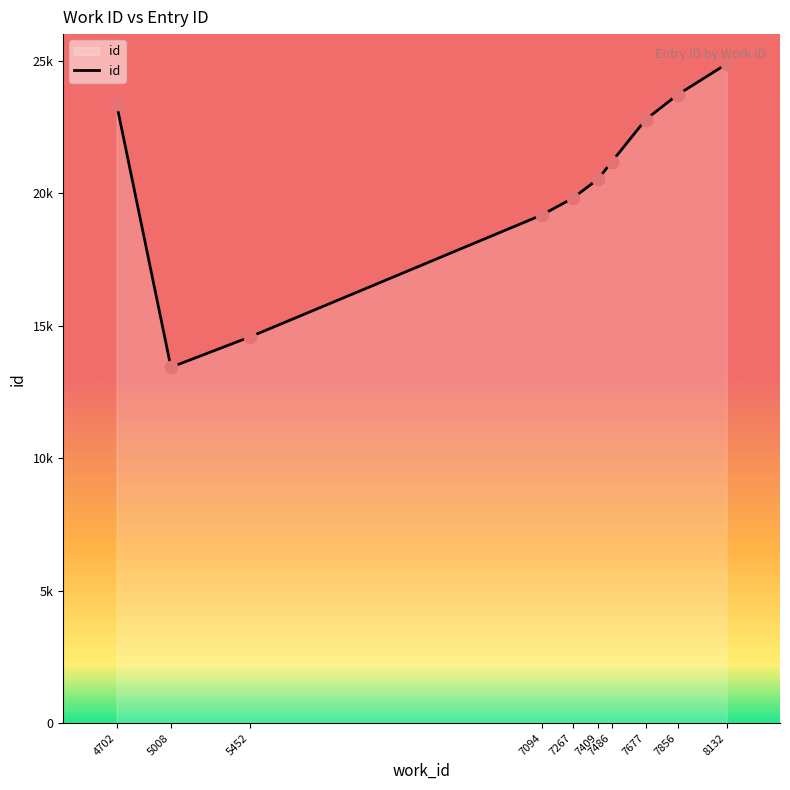

Which has a higher value, 7677 or 5008?

7677